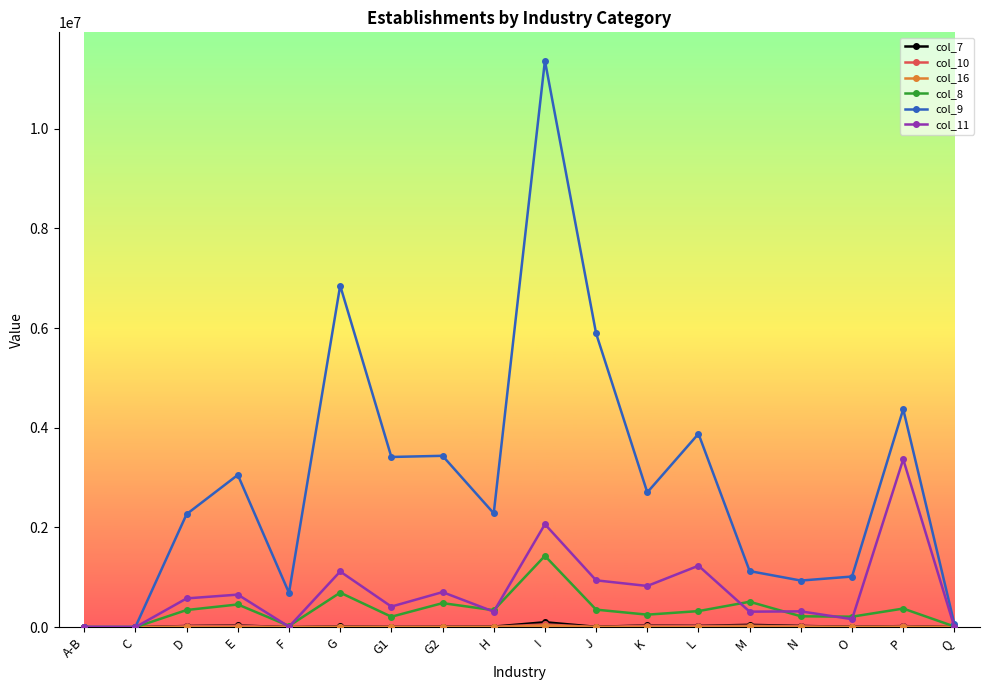

The col_9 series shows 2856900 at P. True or false?

False